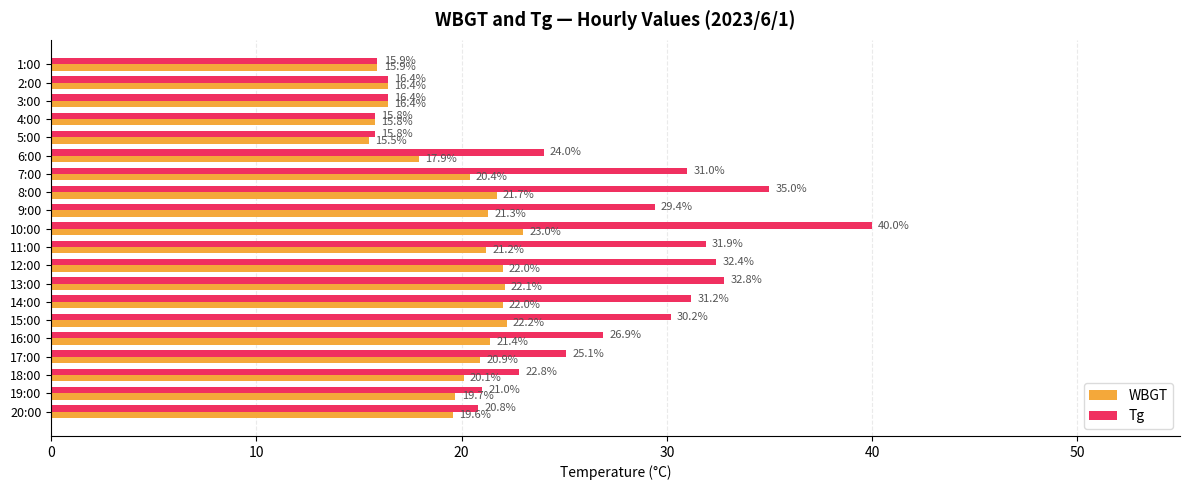

Read the WBGT value at 15:00.

22.2